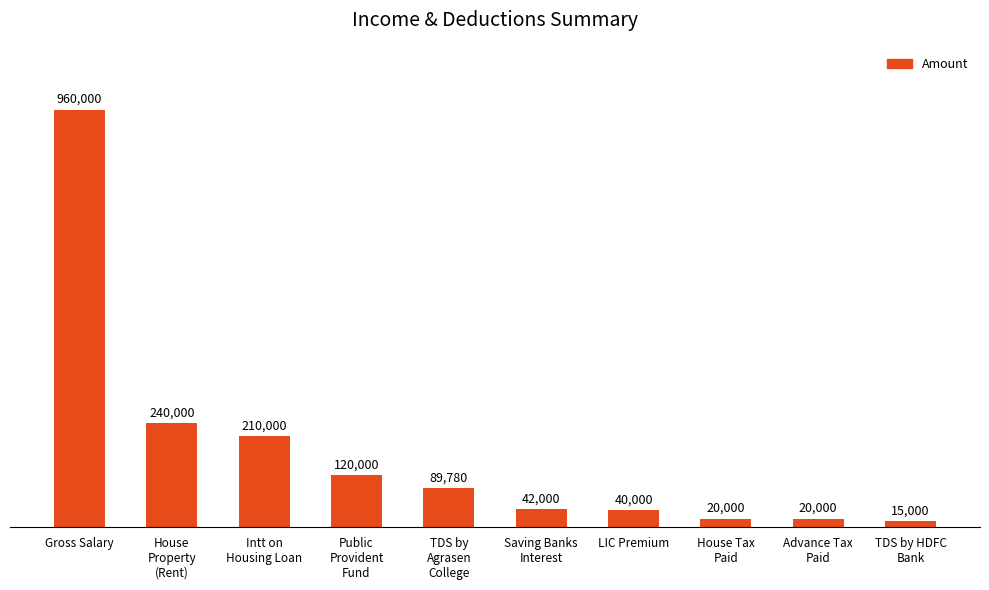

Does the chart contain any negative values?

No